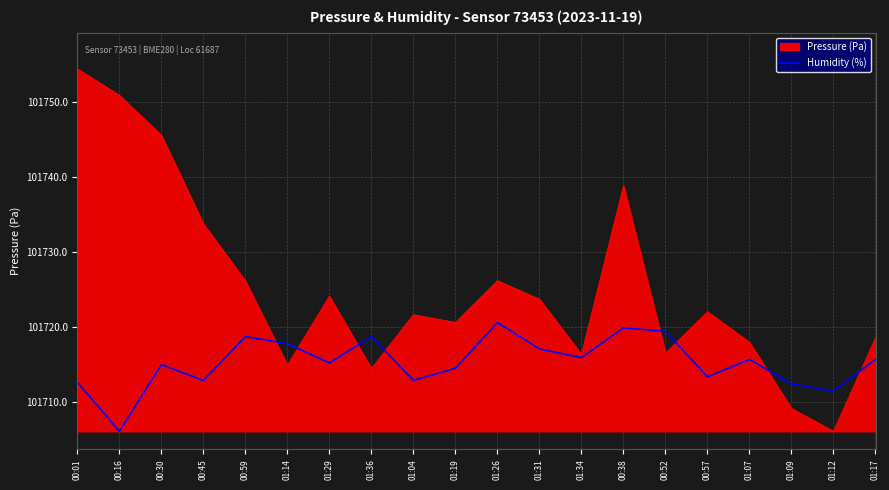

The value of Humidity (%) at 01:14 is 181008.8. True or false?

False